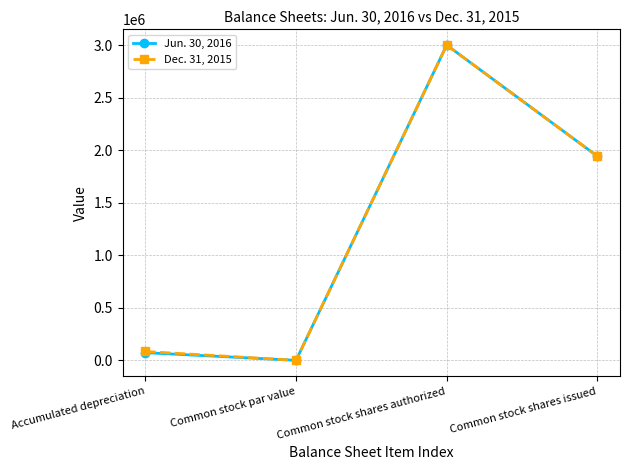

Does the chart display data point markers on the line(s)?

Yes